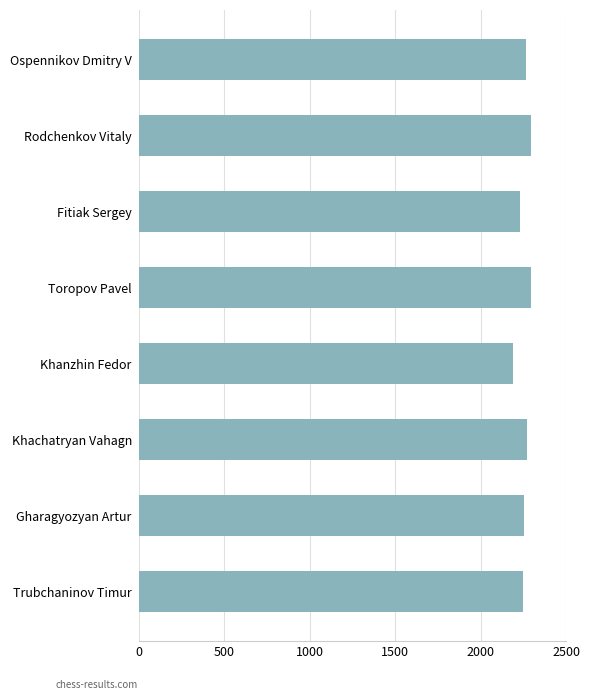

What is the change in value from Khanzhin Fedor to Ospennikov Dmitry V?

+73